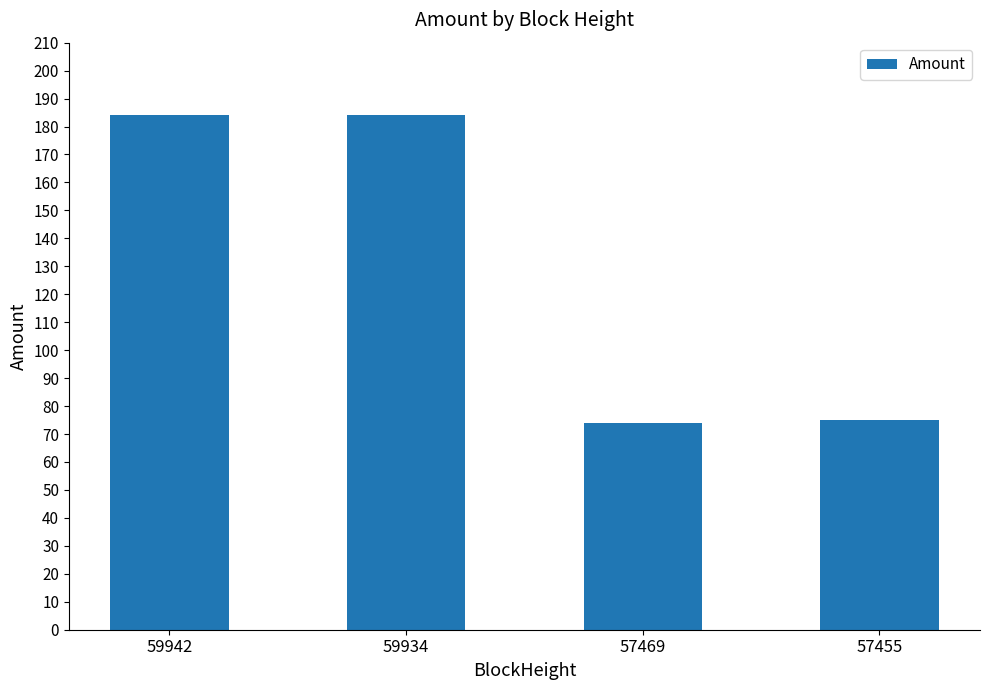

At which label is the value closest to 128?

57455